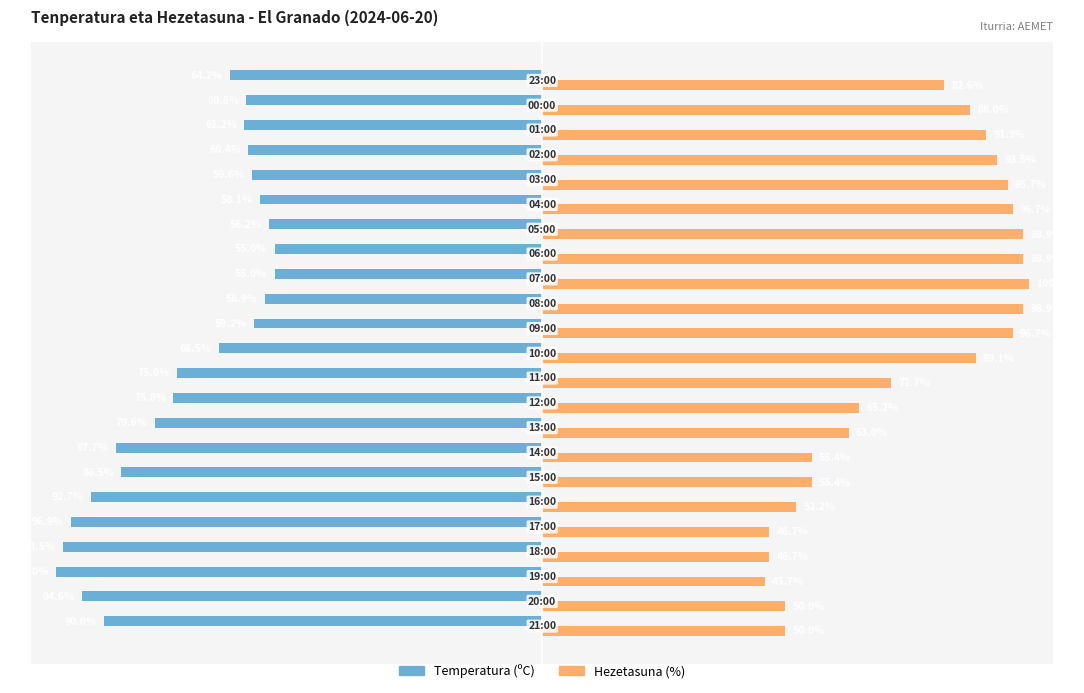

Which series has the largest total across all categories?

Hezetasuna (%)